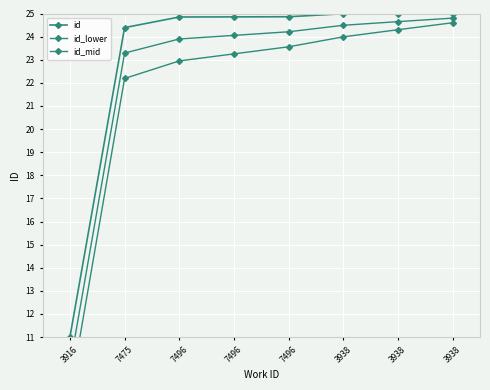

Between 7496 and 3916, which is larger?

7496